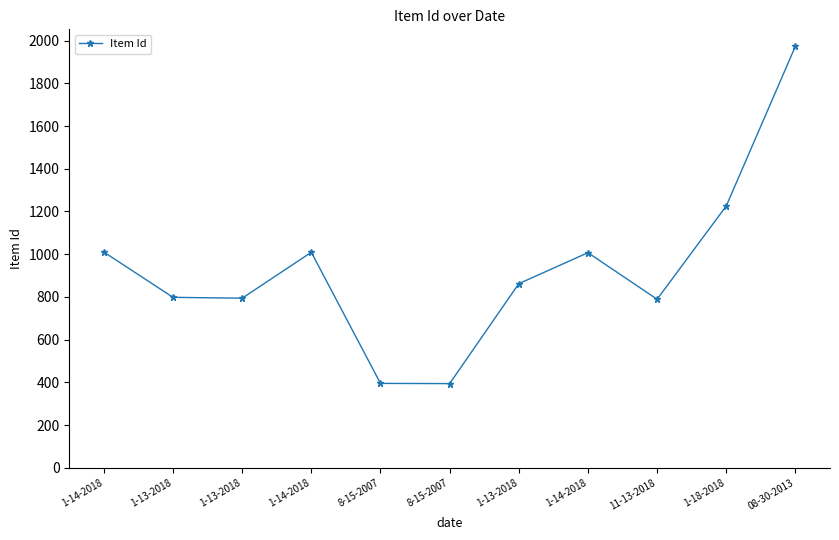

How many lines are shown in the chart?

1